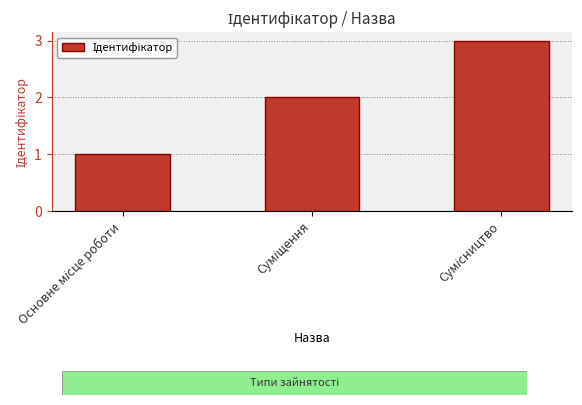

What is the greatest value displayed?

3